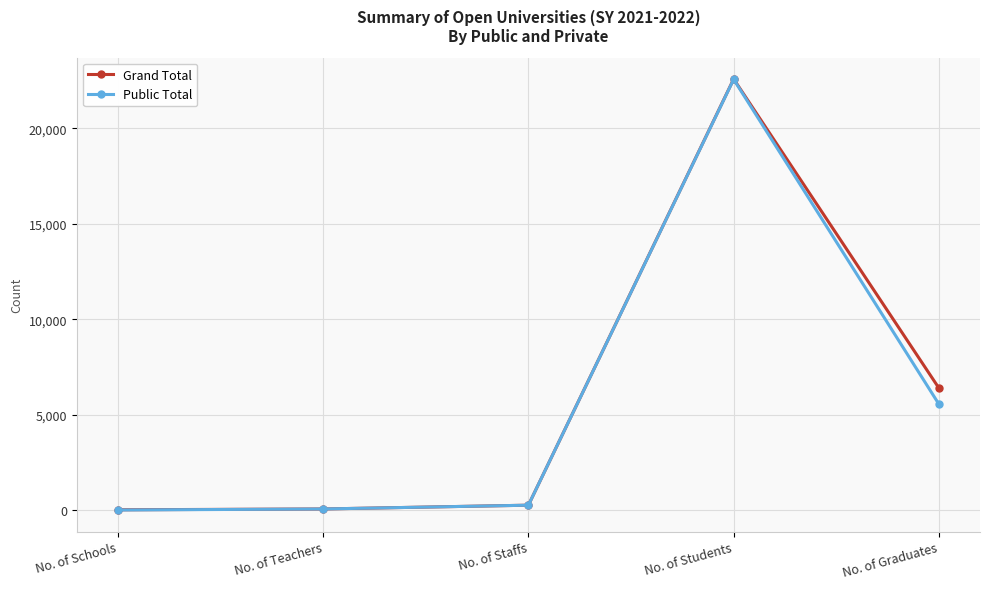

What is the difference between the maximum and second lowest values in the Grand Total series?

22512